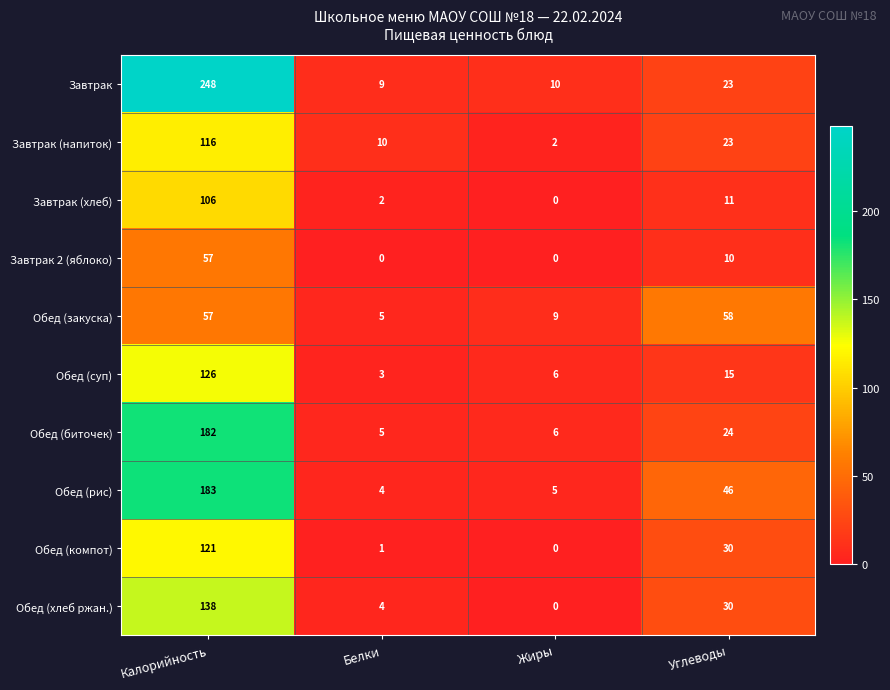

What is the sum of the Обед (биточек) values at Белки and Калорийность?

187